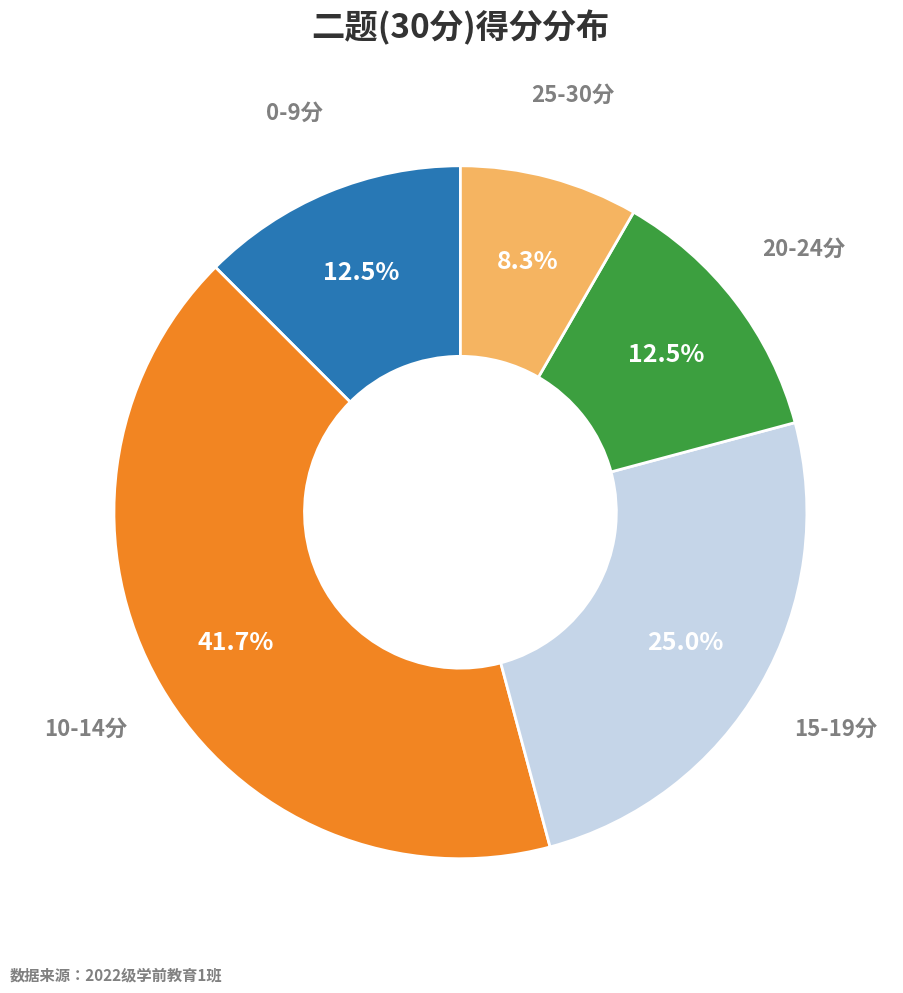

What percentage do 0-9分 and 10-14分 together represent?

54.2%